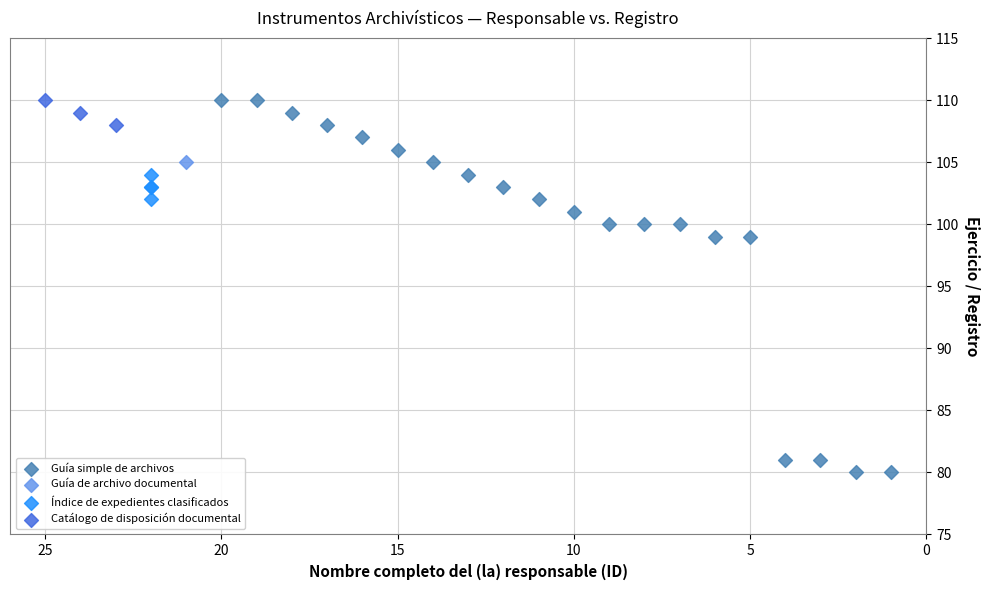

What are all the series names shown in the legend?

Guía simple de archivos, Guía de archivo documental, Índice de expedientes clasificados, Catálogo de disposición documental